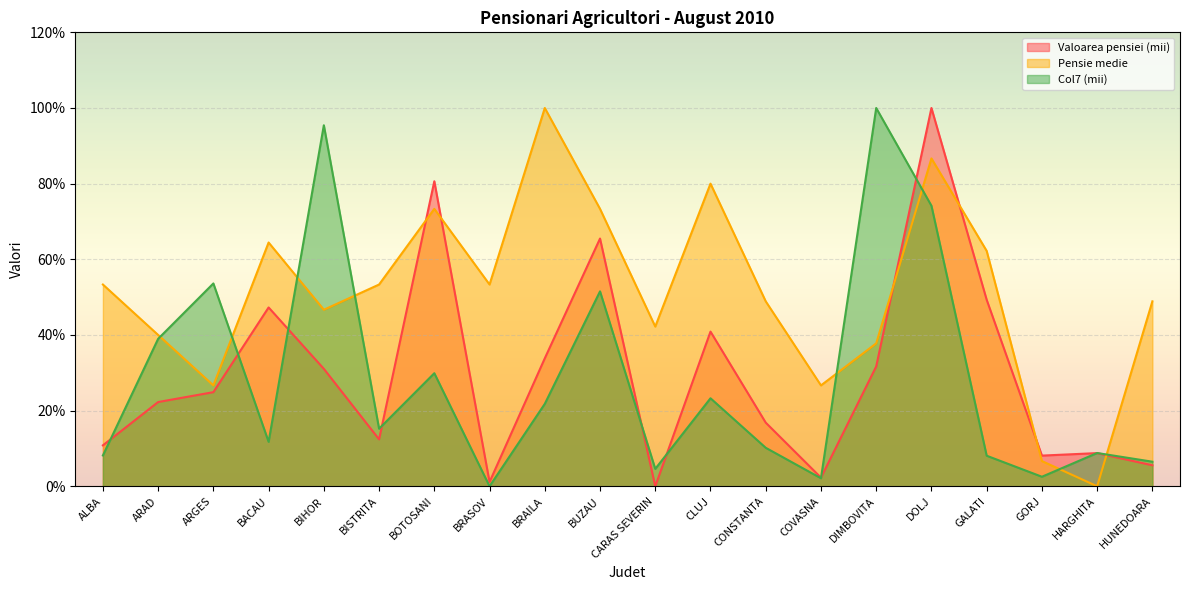

How many lines are shown in the chart?

3